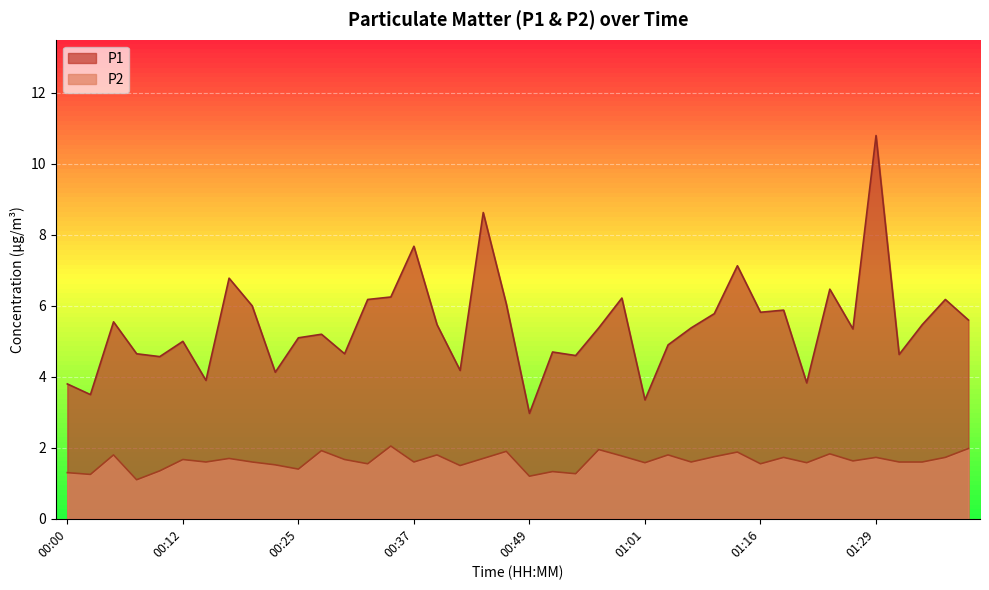

What are all the series names shown in the legend?

P1, P2